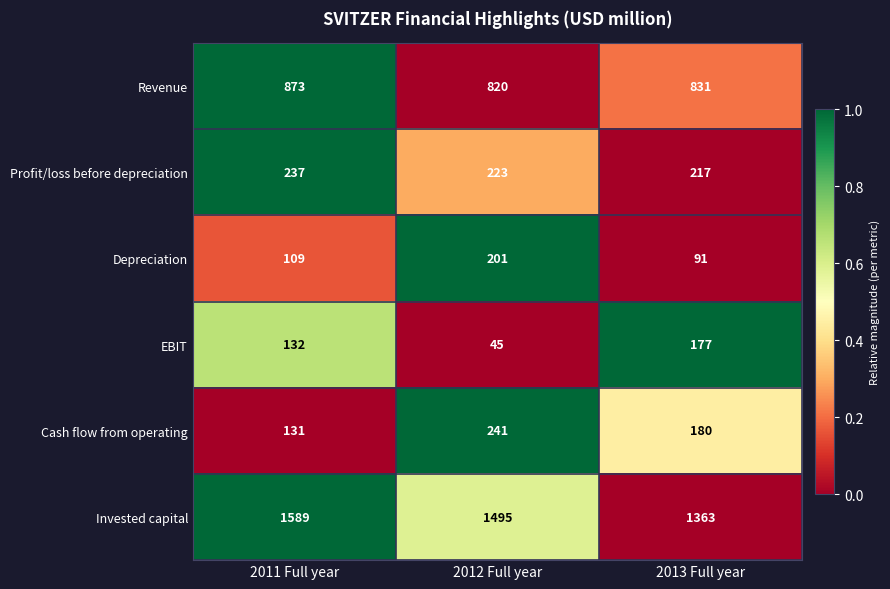

List the series in order of their peak value, lowest first.

EBIT, Depreciation, Profit/loss before depreciation, Cash flow from operating, Revenue, Invested capital